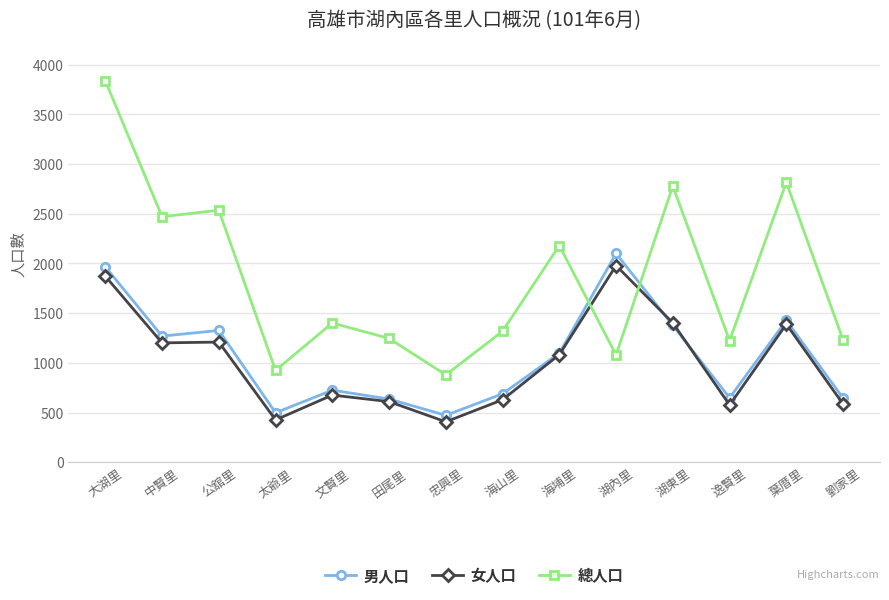

True or false: 總人口 has more than 1 points higher than both neighbors.

True